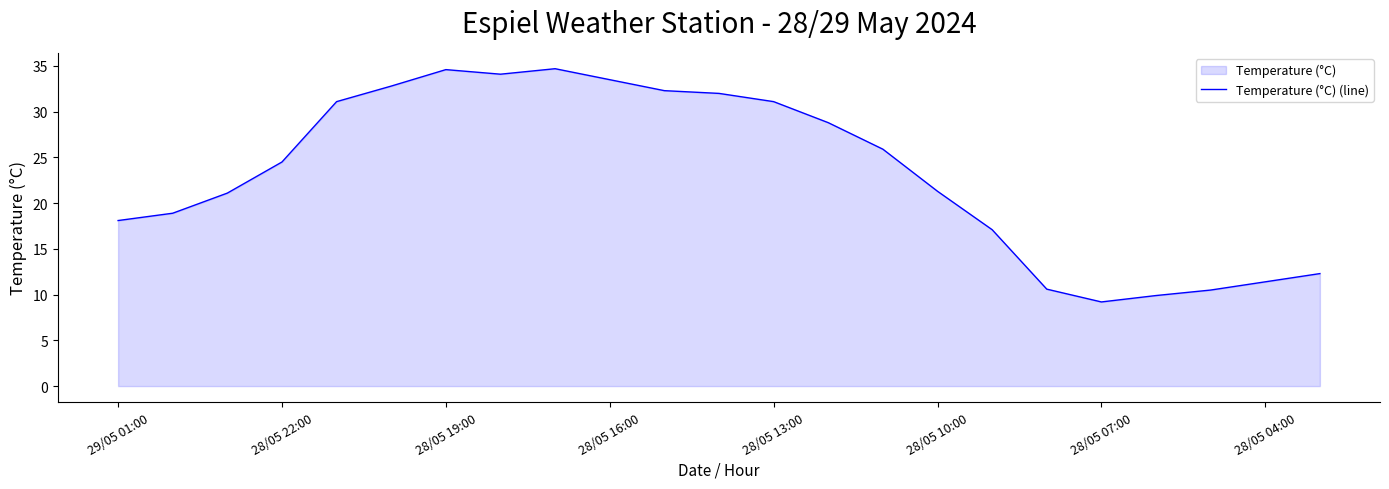

What is the smallest value displayed?

9.2